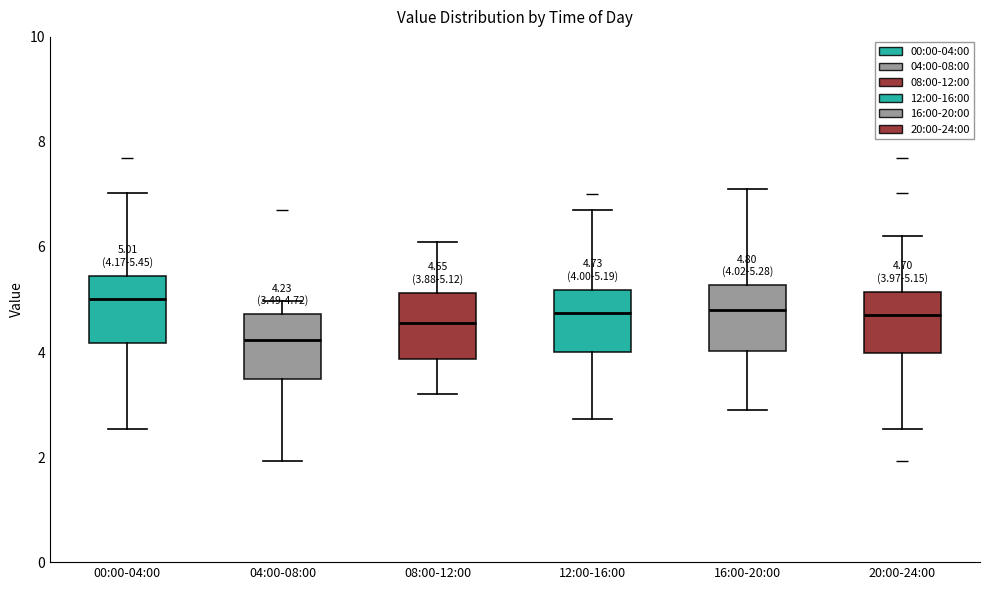

Which box has the lowest median line?

04:00-08:00